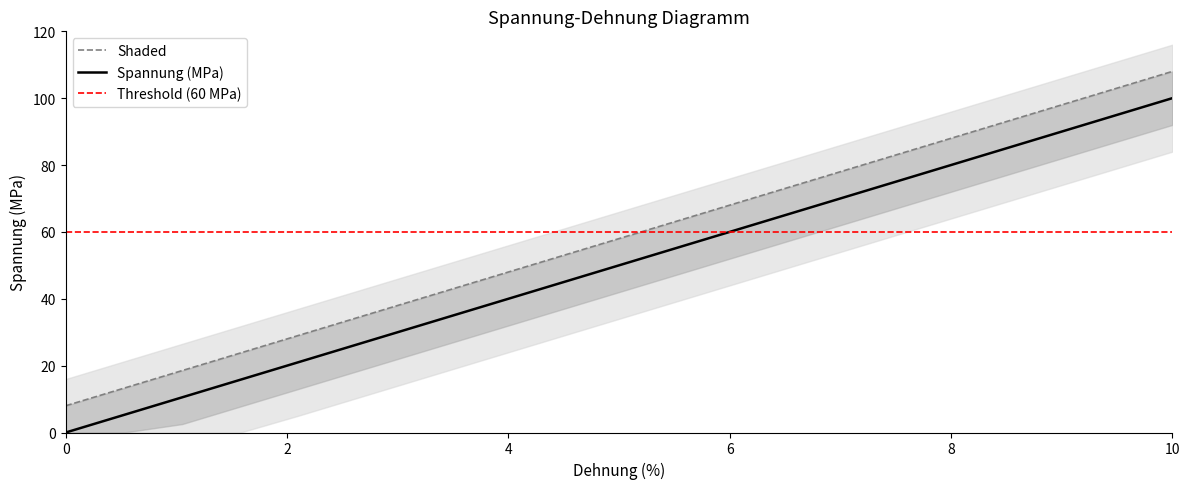

Which category has the highest value in the Spannung (MPa) series?

10